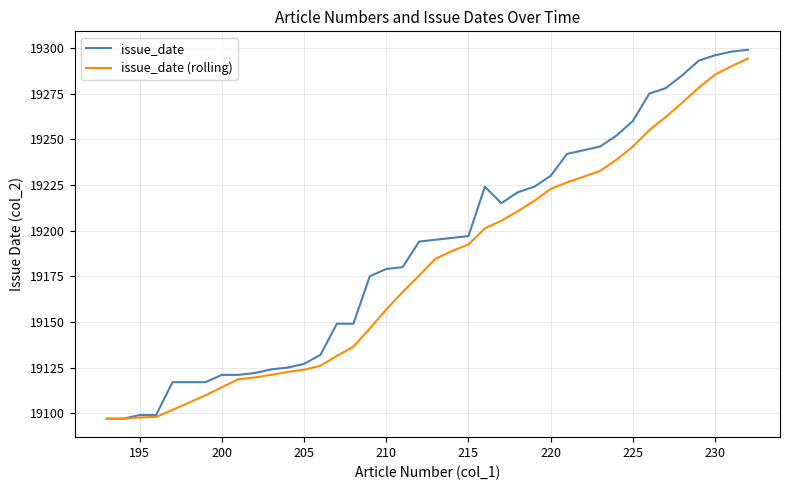

What is the greatest value displayed?

19299.0